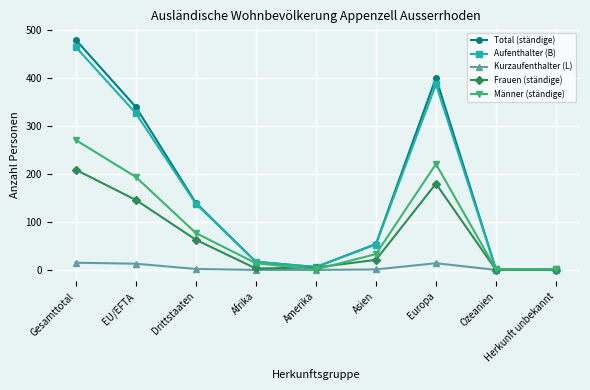

Between Drittstaaten and Afrika, which series saw the biggest shift?

Total (ständige)